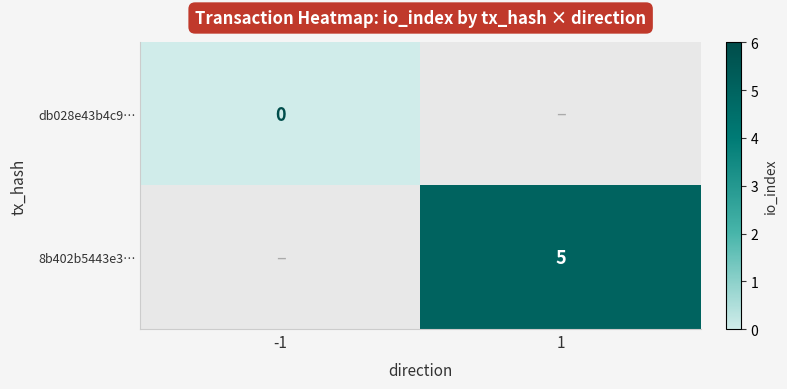

True or false: 8b402b5443e3… has a value of 5 at 1.

True